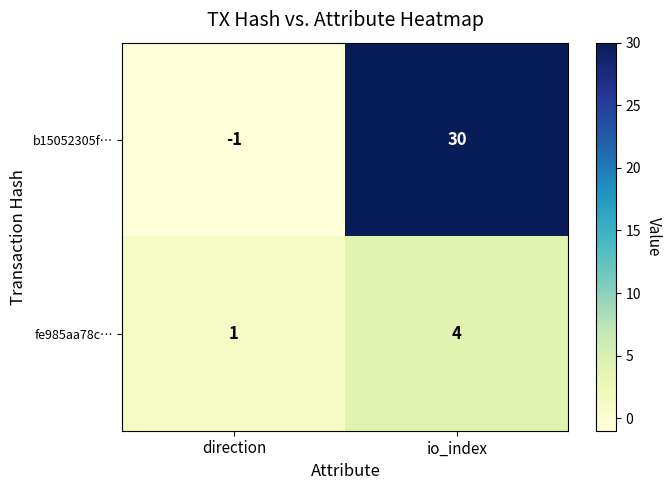

Reading left to right, transcribe all the data shown in this chart.

b15052305f…: -1	30
fe985aa78c…: 1	4